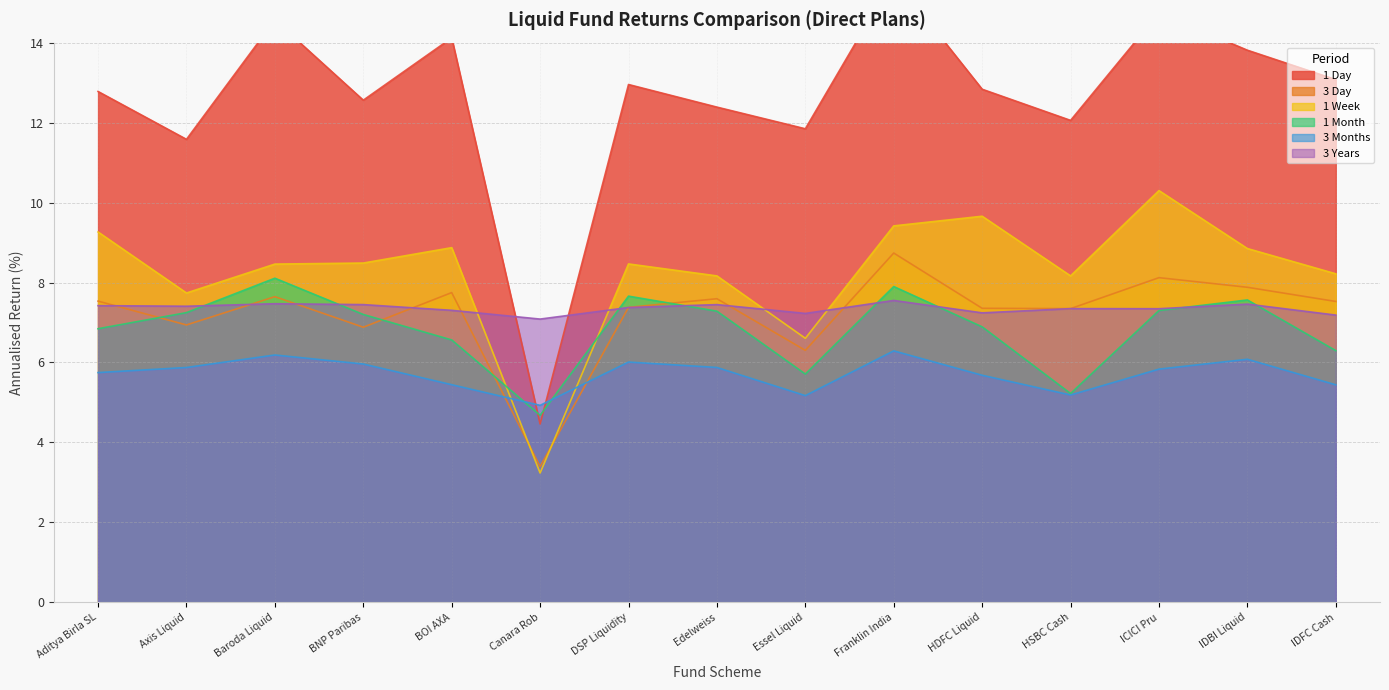

List the labels in order of 1 Day value, largest first.

Franklin India, ICICI Pru, Baroda Liquid, BOI AXA, IDBI Liquid, IDFC Cash, DSP Liquidity, HDFC Liquid, Aditya Birla SL, BNP Paribas, Edelweiss, HSBC Cash, Essel Liquid, Axis Liquid, Canara Rob